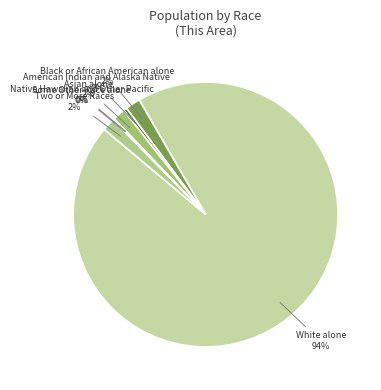

Does any single category account for the majority?

Yes